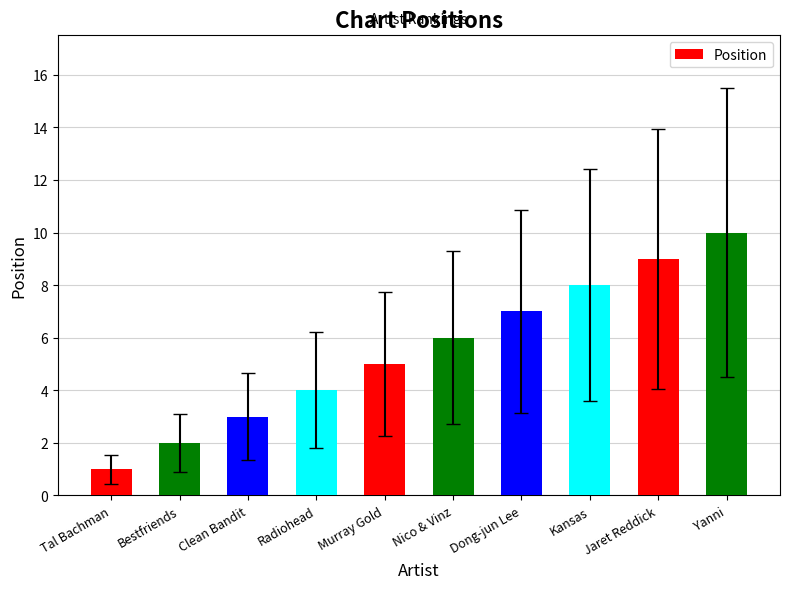

The value at Kansas is 8. True or false?

True